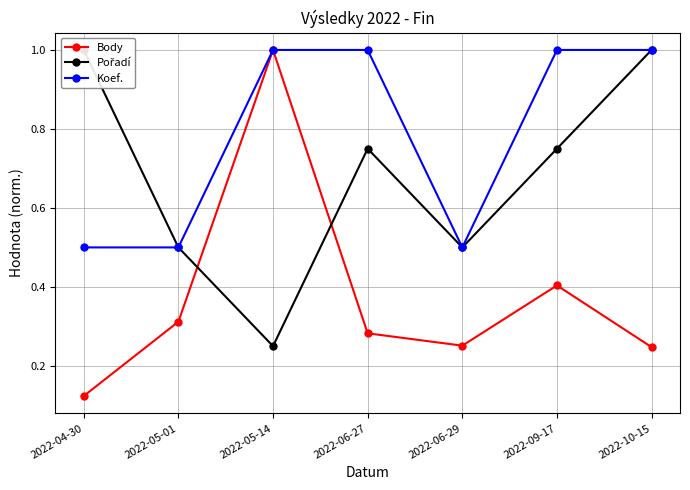

Which category has the highest value in the Pořadí series?

2022-04-30